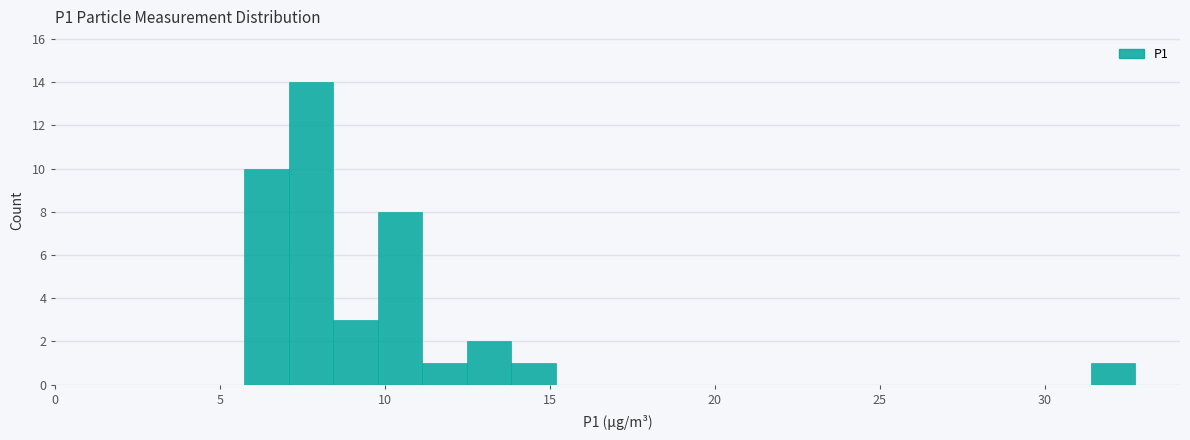

Read against the x-axis, roughly where is the centre of the tallest bar?

7.5